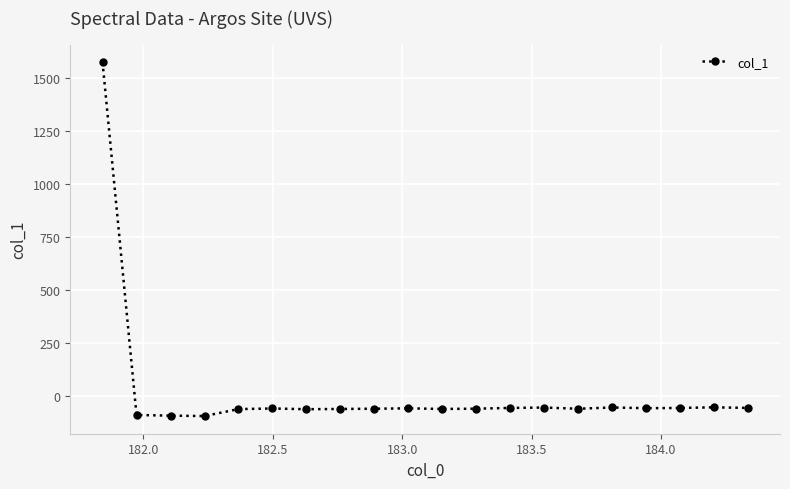

What is the maximum value shown in the chart?

1572.9